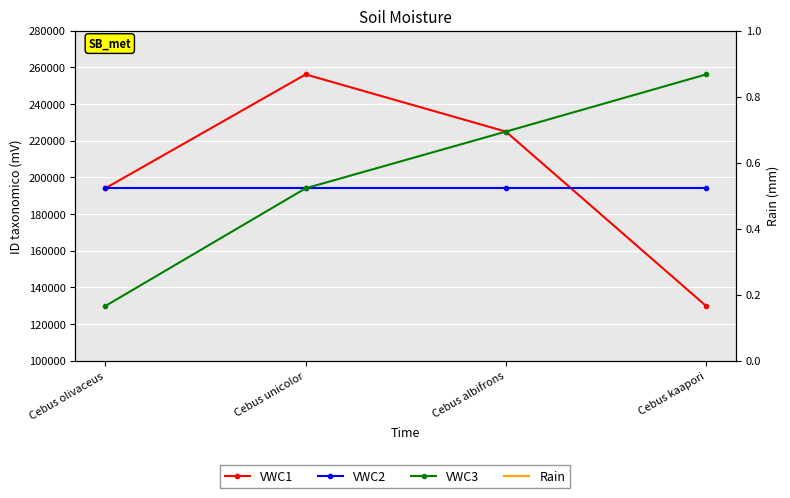

Read the VWC3 value at Cebus unicolor, to the nearest 50.

194000